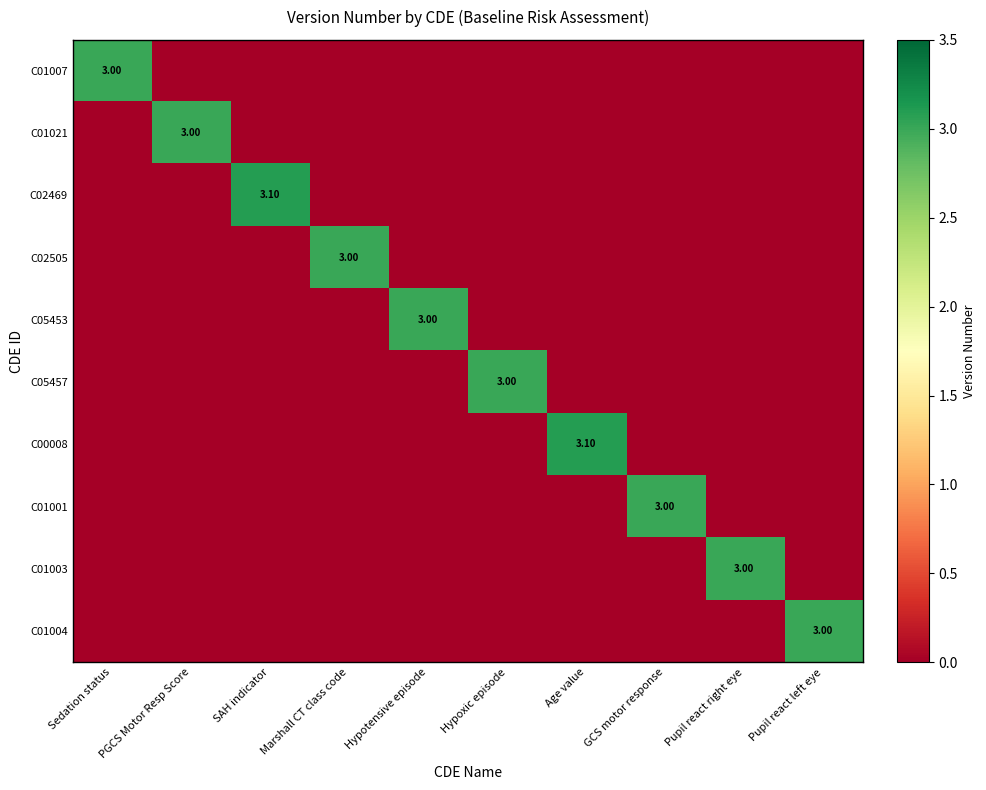

What is the total value across all series at Age value?

3.1